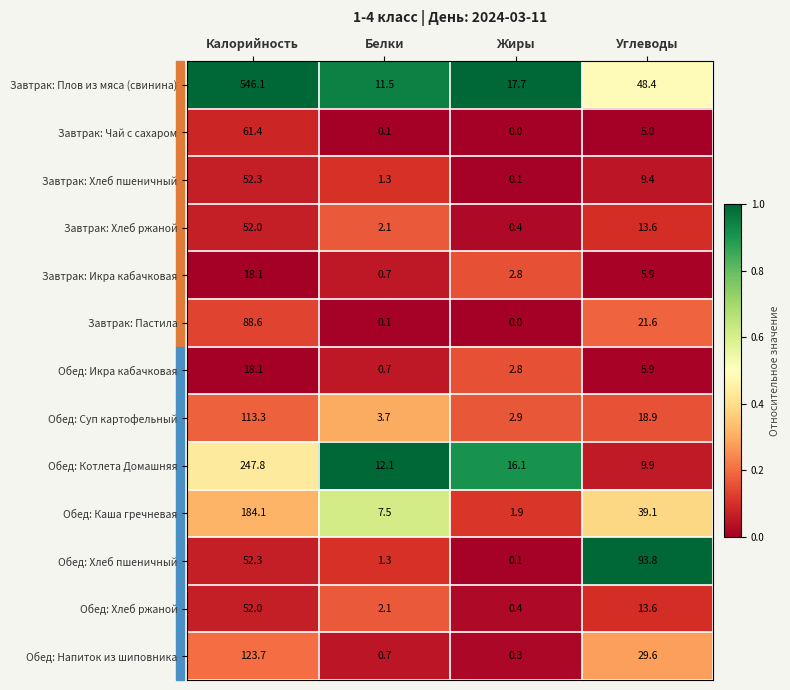

Which series has the largest range (max minus min)?

Завтрак: Плов из мяса (свинина)